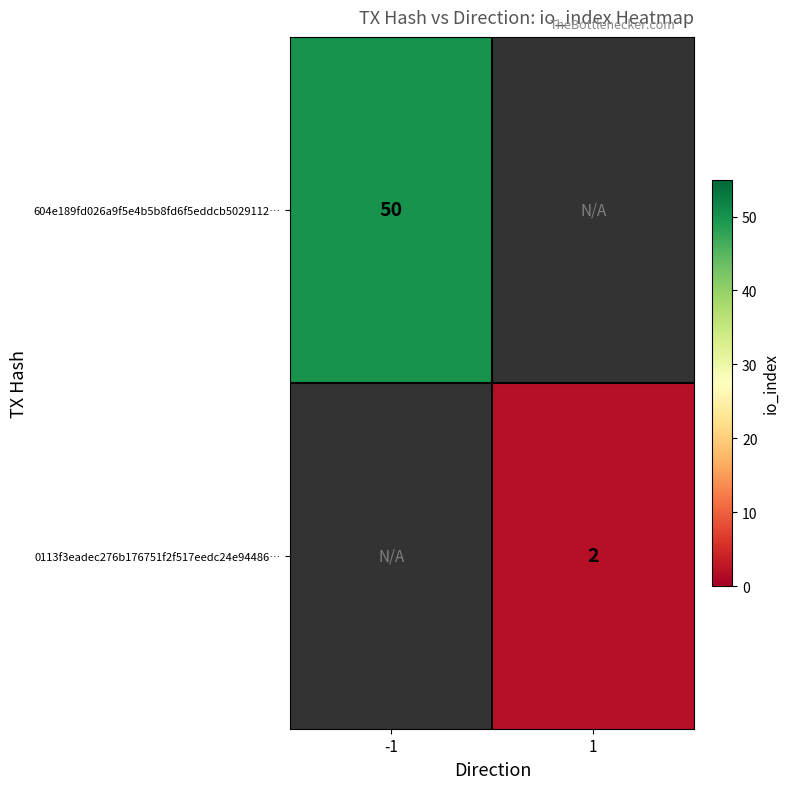

Is it true that 604e189fd026a9f5e4b5b8fd6f5eddcb5029112… equals 12 at -1?

False